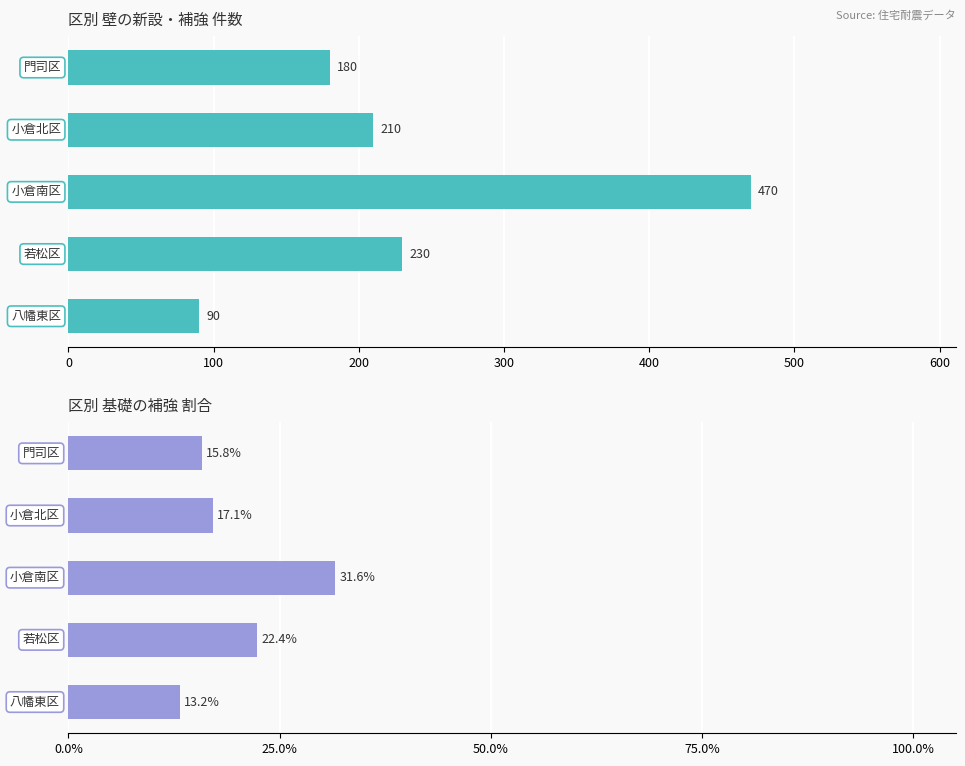

How many bars are there in total?

10